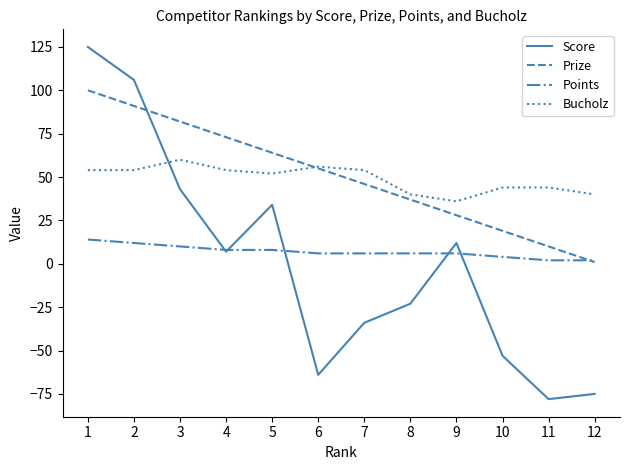

Rank the series at 5 from highest to lowest value.

Prize, Bucholz, Score, Points